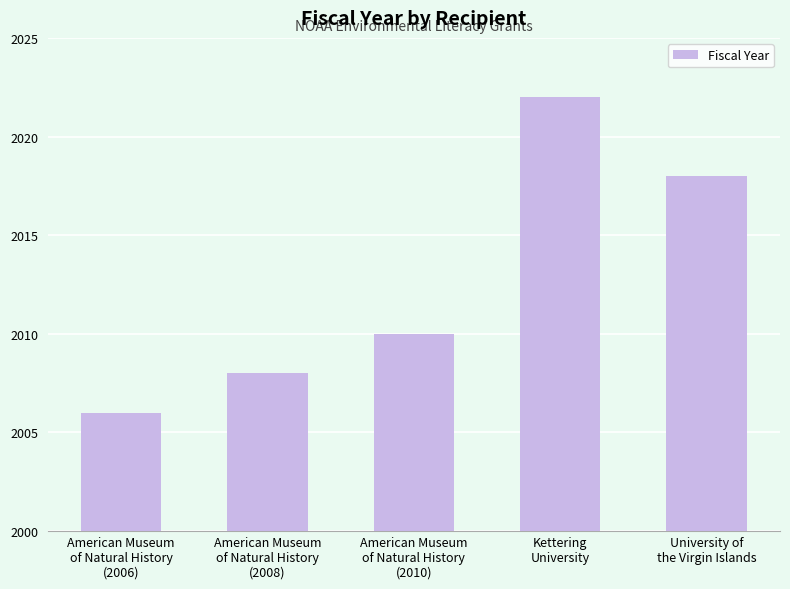

List the labels in order of value, smallest first.

American Museum
of Natural History
(2006), American Museum
of Natural History
(2008), American Museum
of Natural History
(2010), University of
the Virgin Islands, Kettering
University